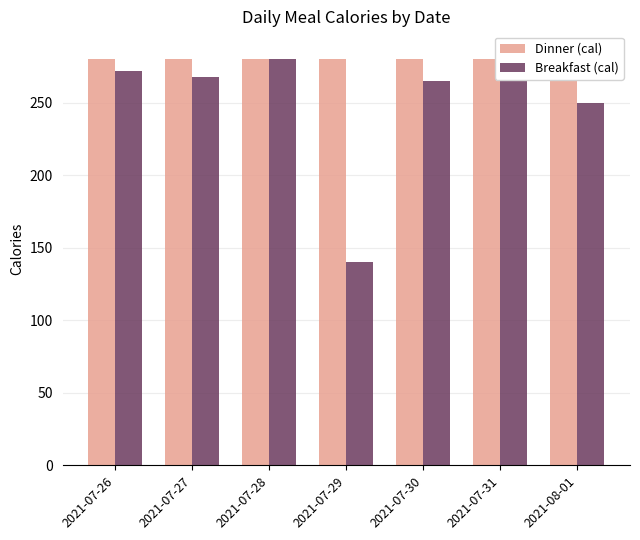

Which series changed the most between 2021-07-27 and 2021-07-30?

Breakfast (cal)